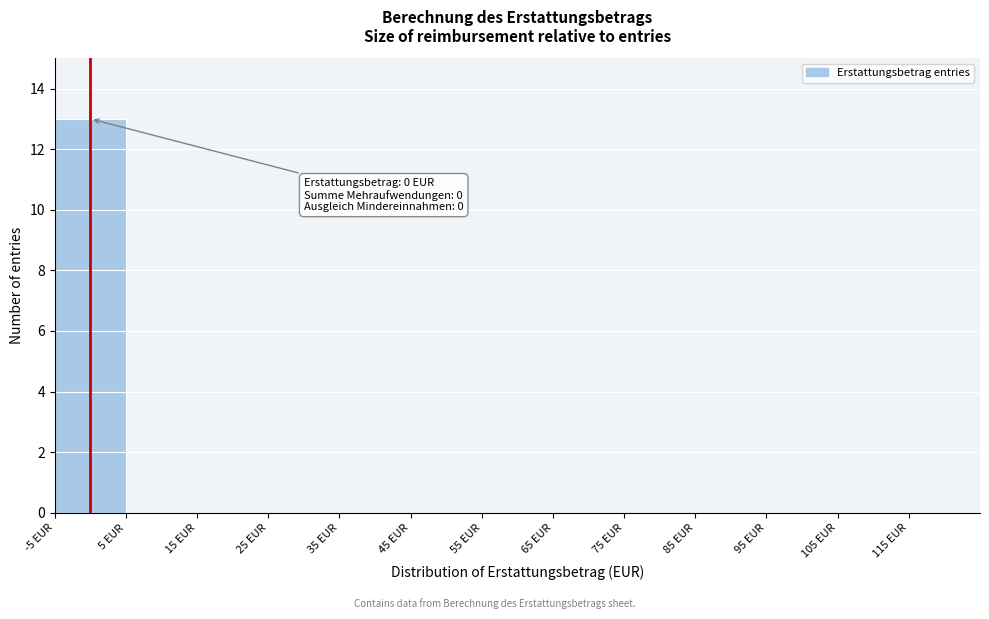

Over which range of the x-axis is the bar tallest?

-5 to 5